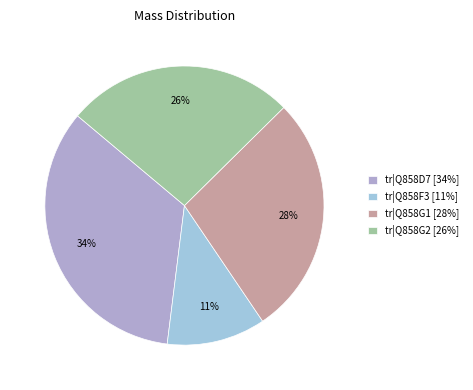

Which category has the biggest portion of the pie?

tr|Q858D7